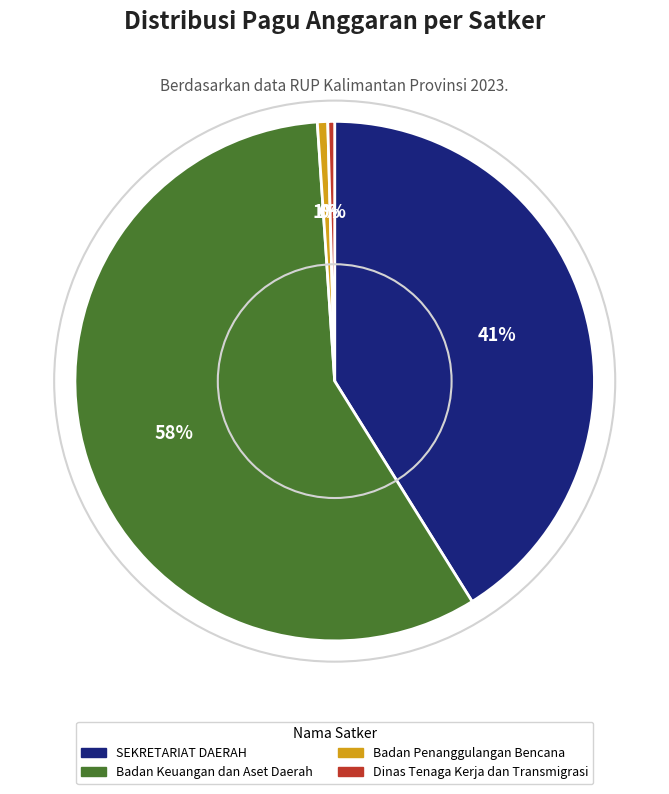

To the nearest percent, what portion does SEKRETARIAT DAERAH represent?

41%